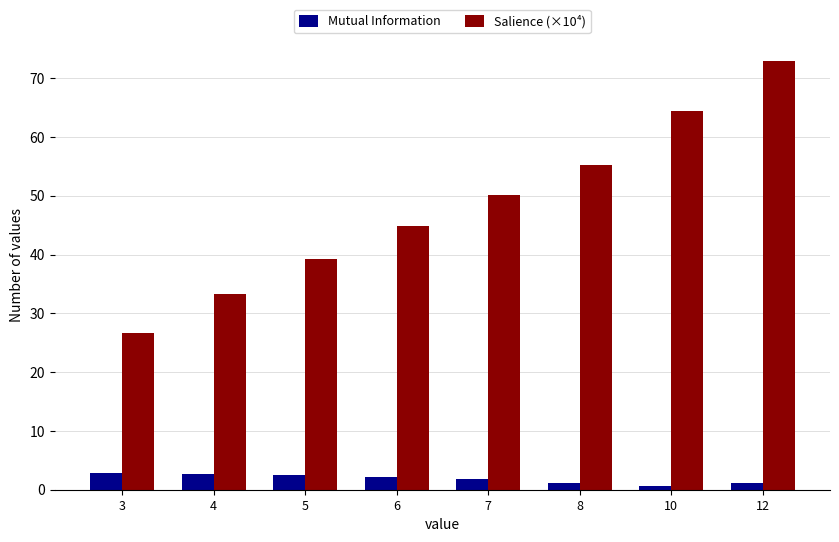

Is the value of Mutual Information at 5 greater than the value of Salience (×10⁴) at 6?

No